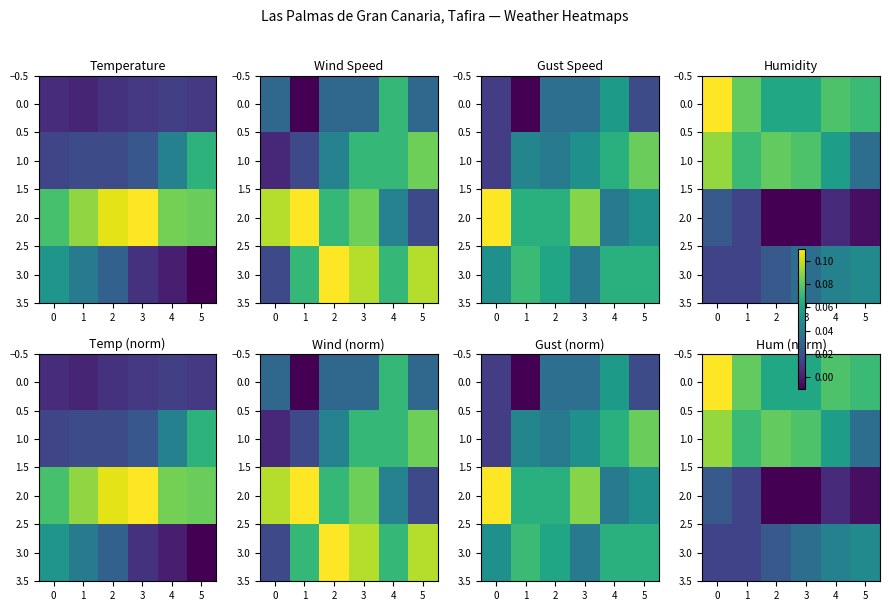

What is the sum of all 1.0 values?

0.4